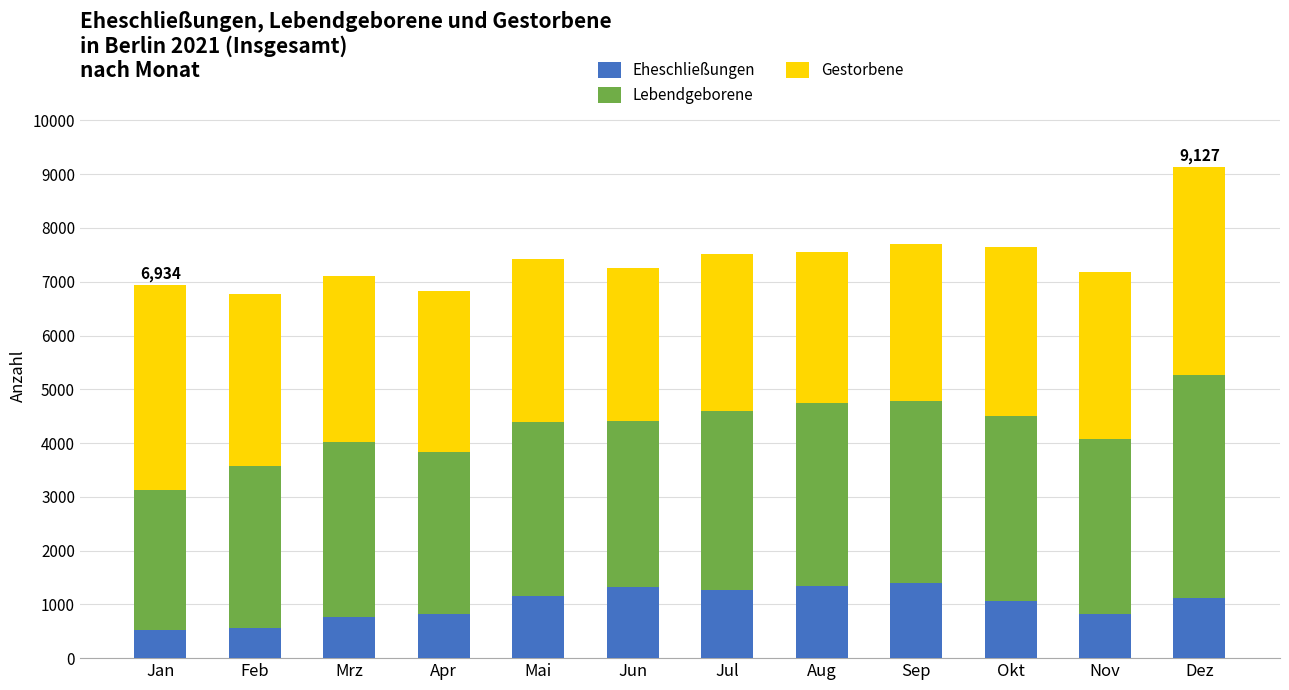

What are all the series names shown in the legend?

Eheschließungen, Lebendgeborene, Gestorbene